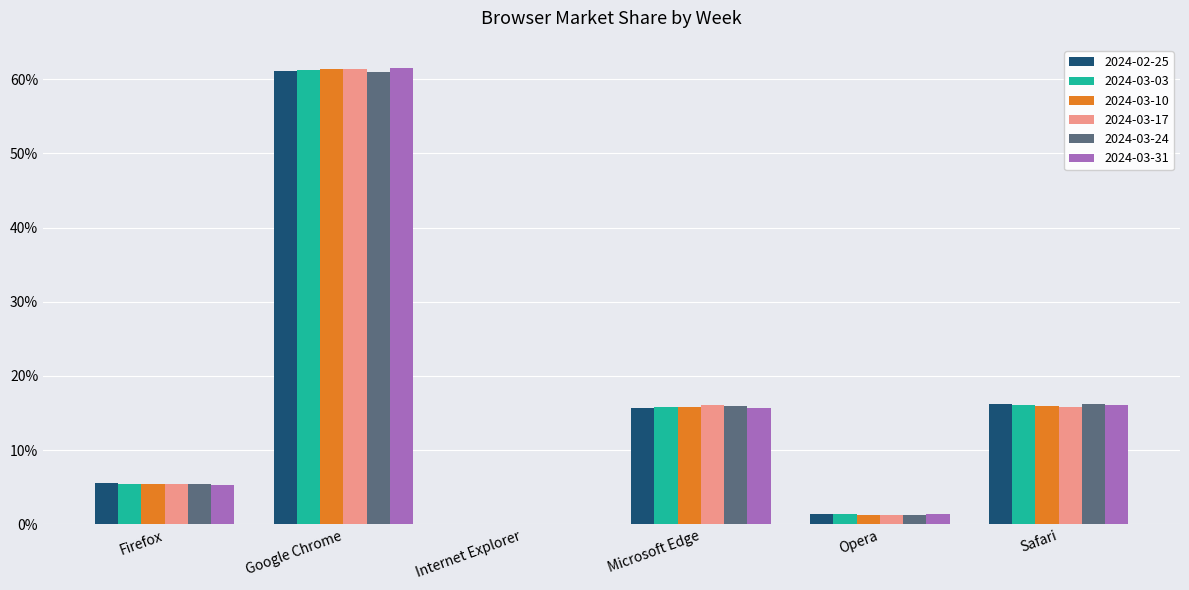

Which series has the widest spread of values?

2024-03-31